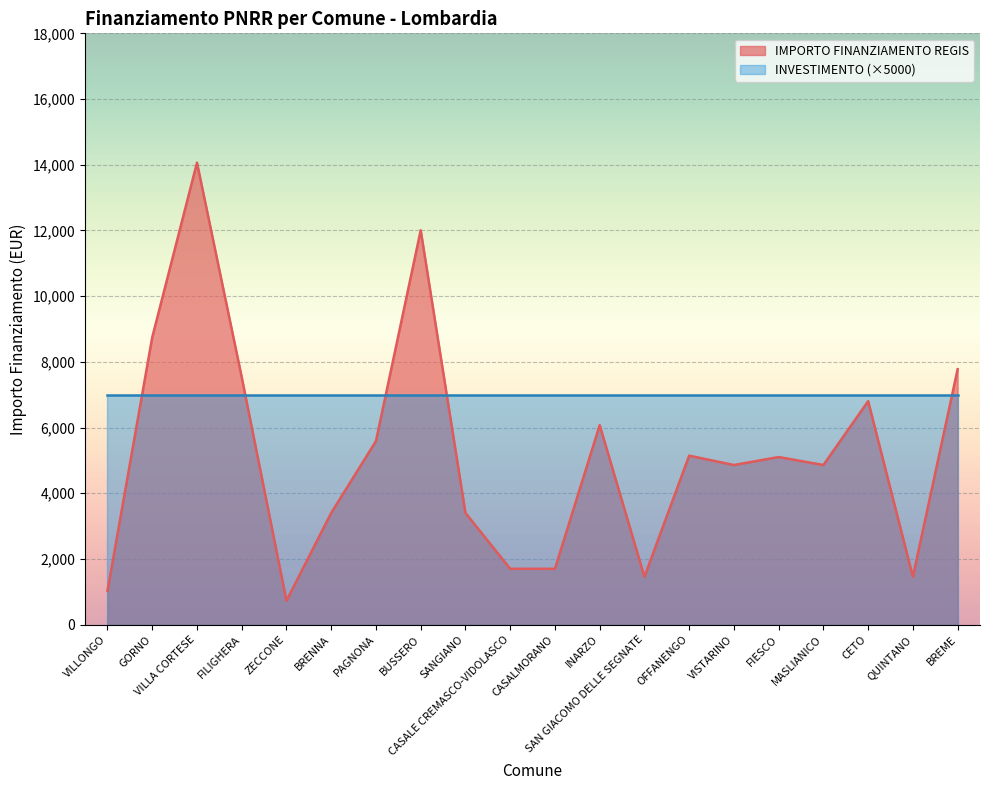

Where is the first local minimum?

ZECCONE